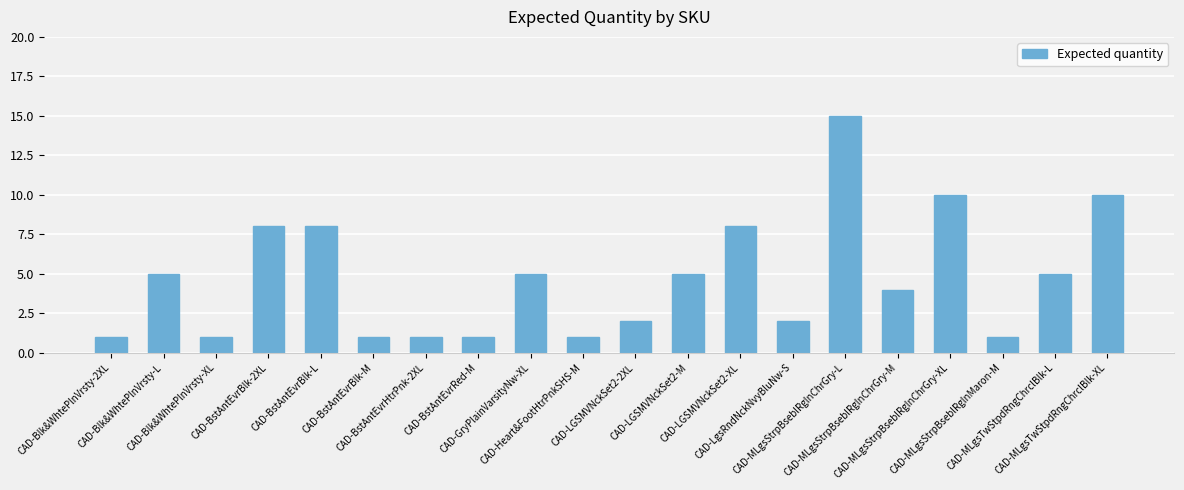

What is the maximum value shown in the chart?

15